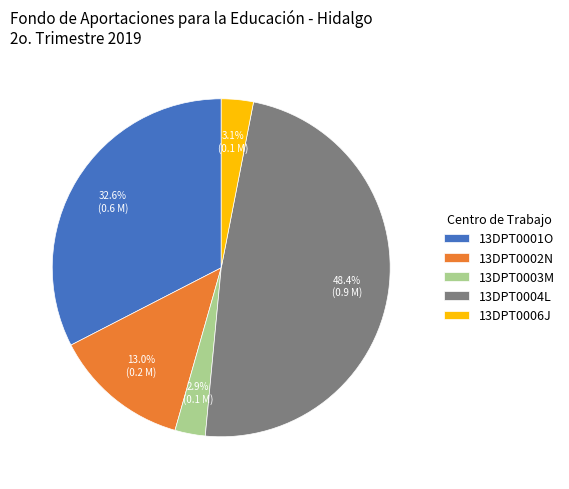

Count the number of slices in the pie.

5